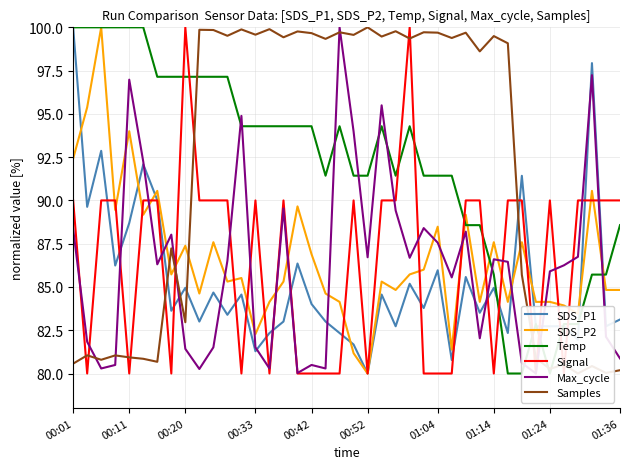

What is the difference between the maximum and second lowest values in the Max_cycle series?

20.0